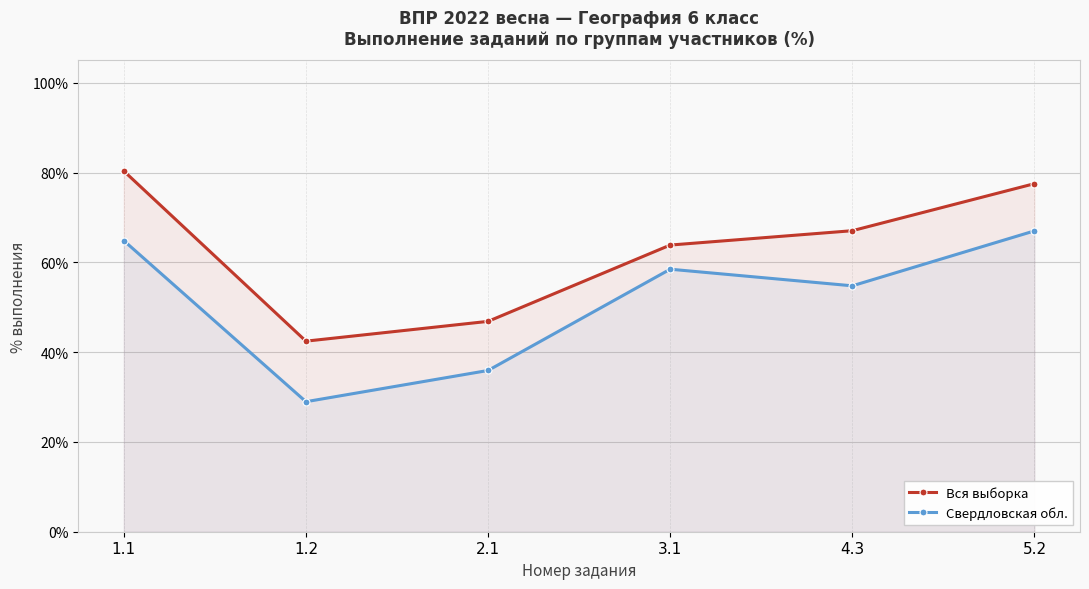

What is the highest value of the Свердловская обл. series?

67.0